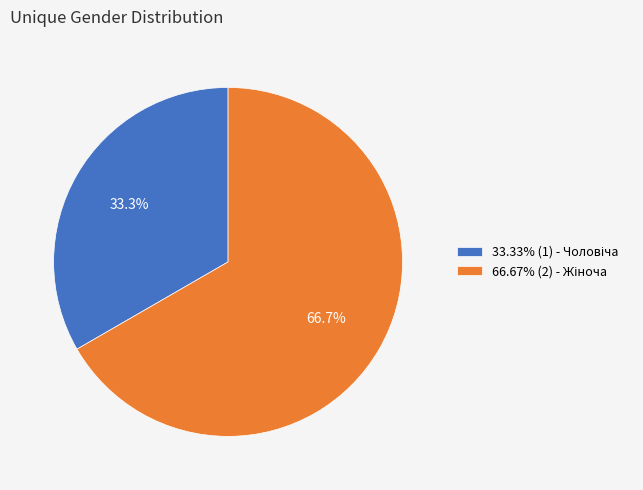

Is there any slice that represents more than half of the pie?

Yes